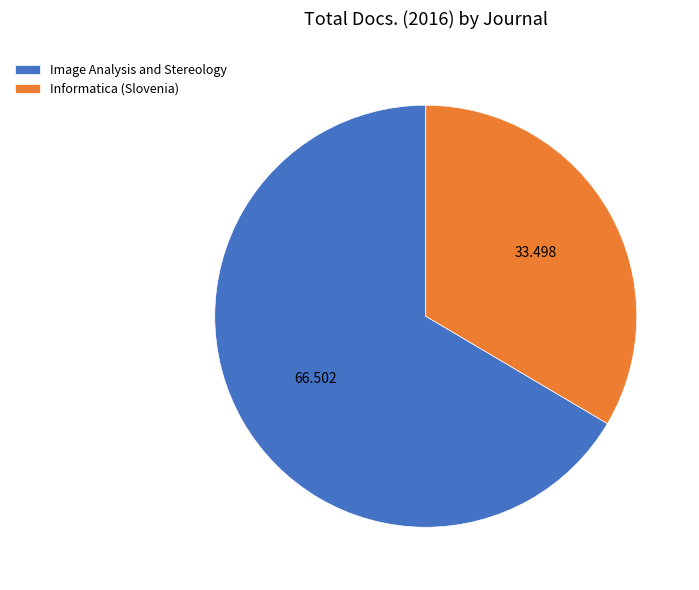

Is it true that Image Analysis and Stereology is 67% of the pie?

True